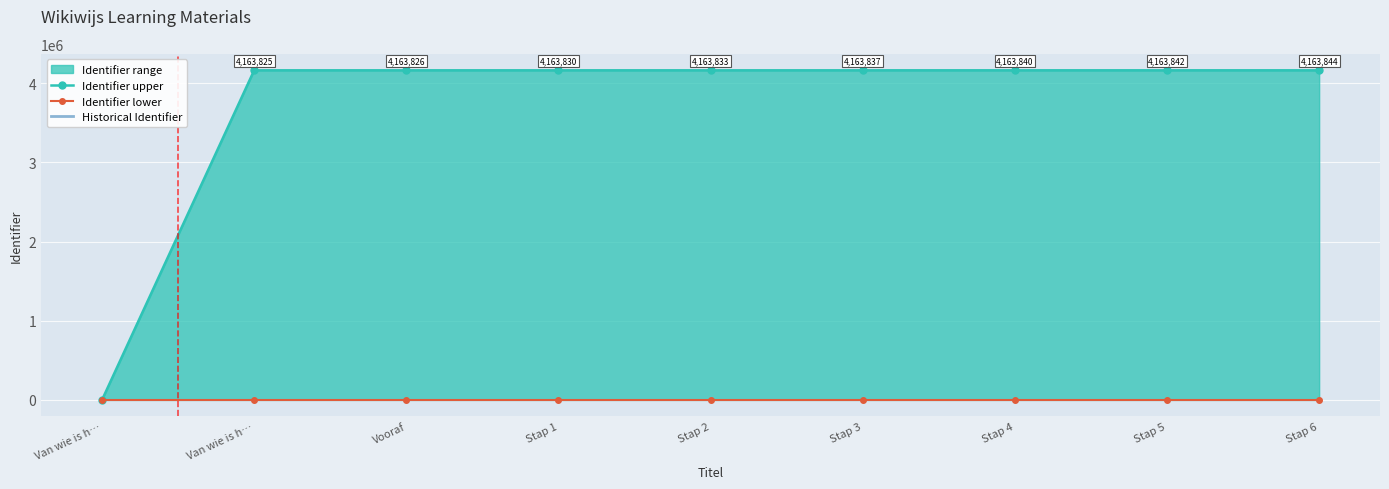

What is the label of the 8th point from the left?

Stap 5